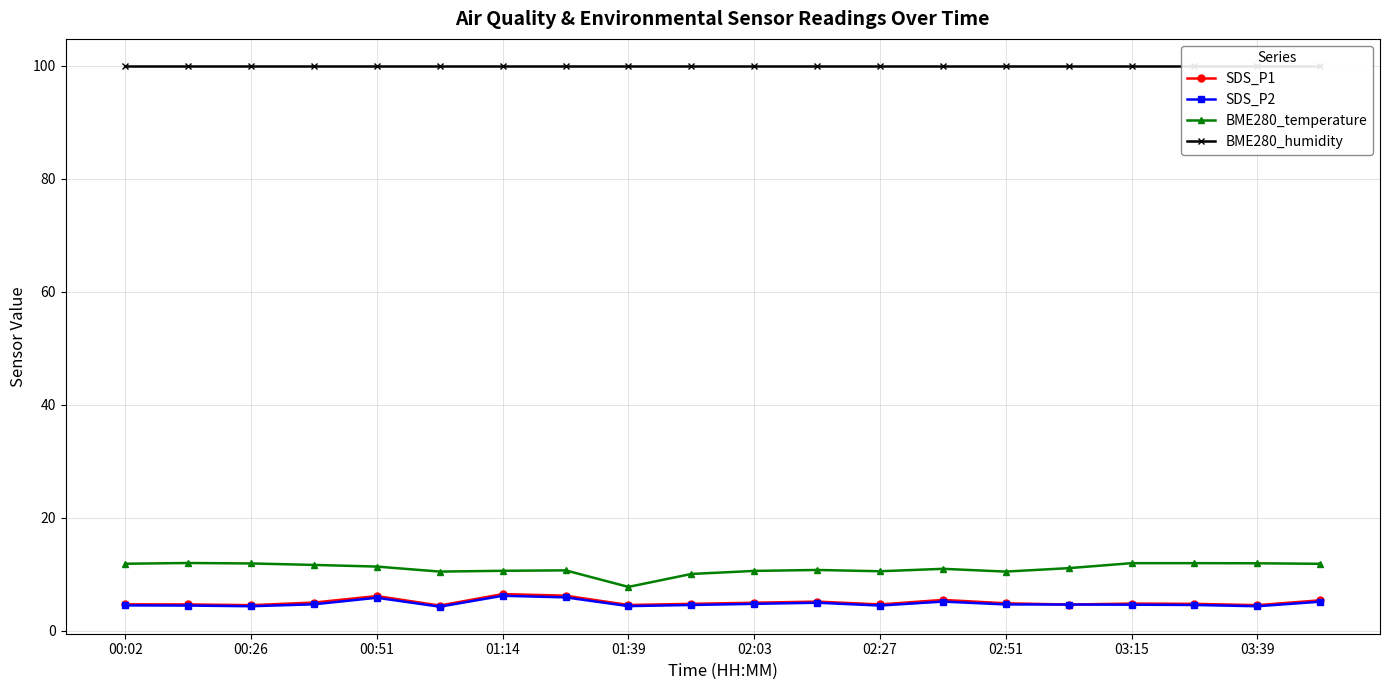

How many lines are shown in the chart?

4